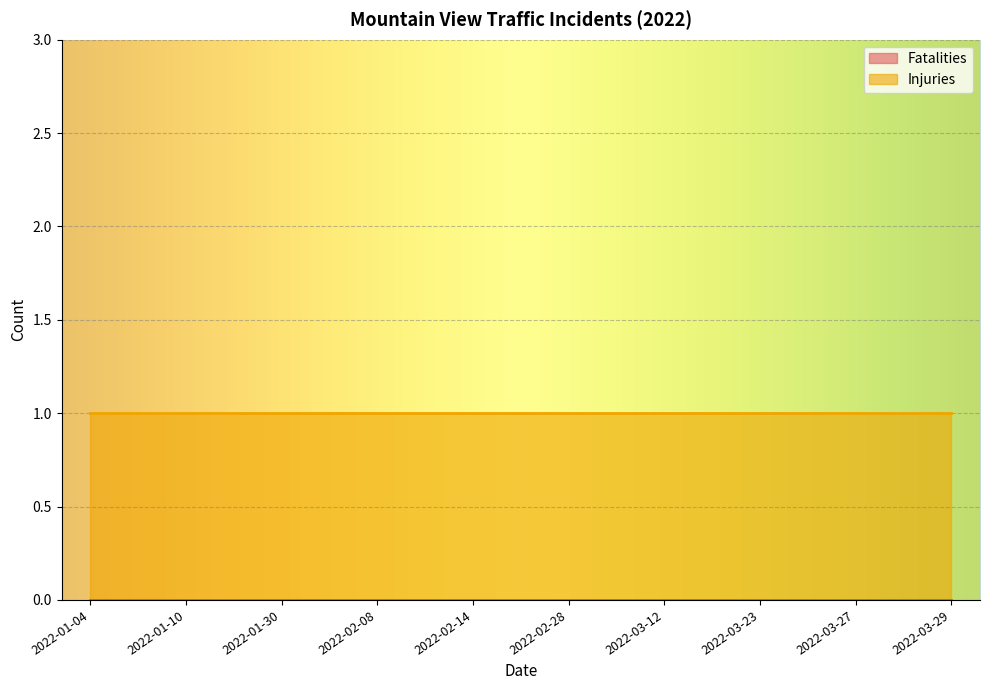

List the series in order of their peak value, highest first.

Injuries, Fatalities